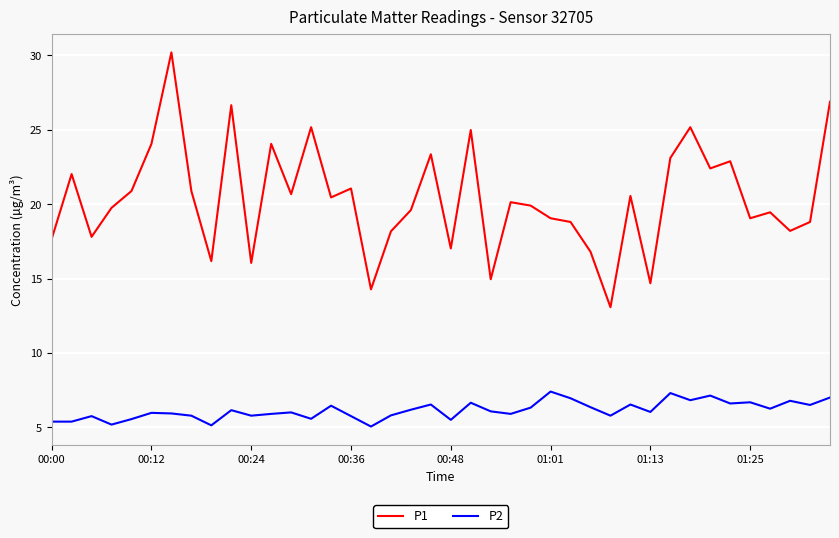

True or false: P2 and P1 cross at least once.

False